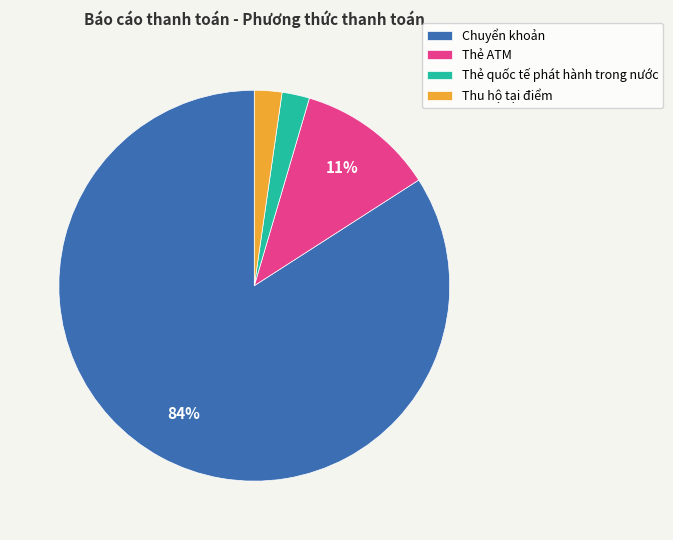

What is the majority slice?

Chuyển khoản